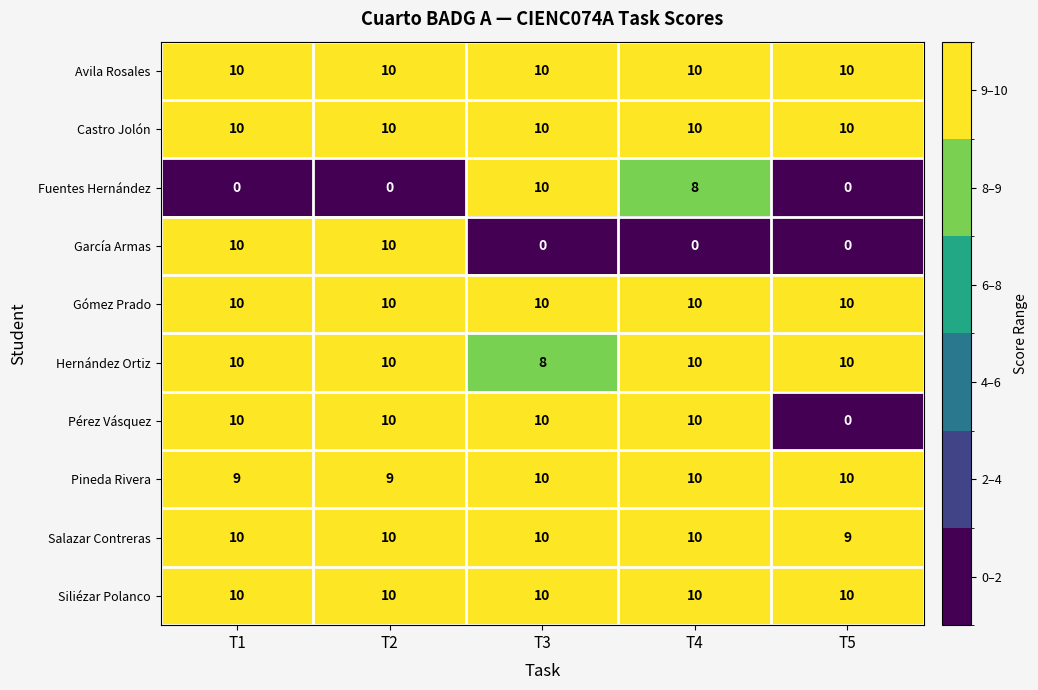

What is the sum of the Gómez Prado values at T5 and T4?

20